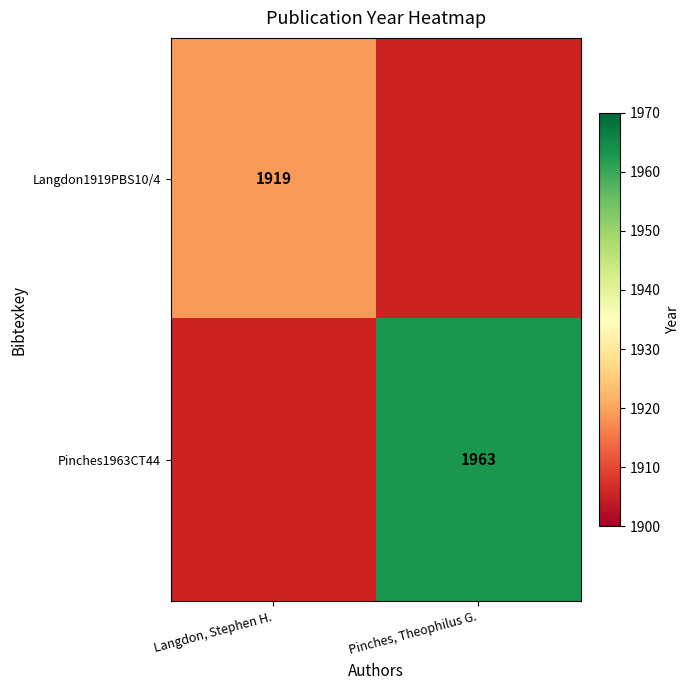

True or false: Langdon1919PBS10/4 has a value of 1919 at Langdon, Stephen H..

True